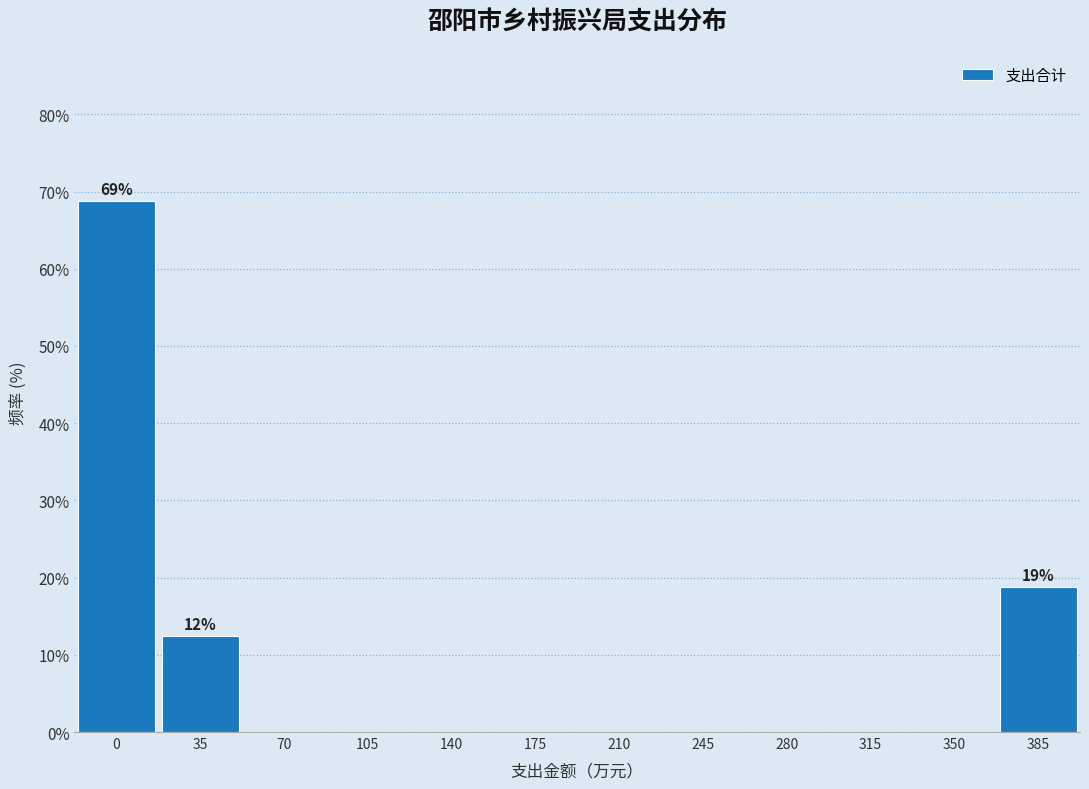

Reading right to left, what are all the values shown in this chart?

385=18.8	350=0.0	315=0.0	280=0.0	245=0.0	210=0.0	175=0.0	140=0.0	105=0.0	70=0.0	35=12.5	0=68.8